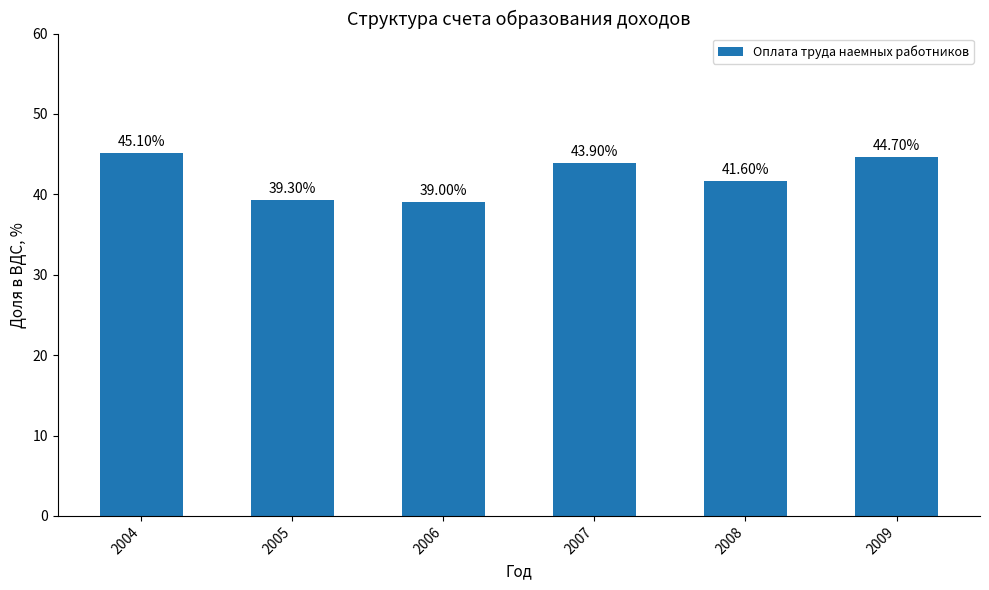

What is the sum of the values at 2007 and 2006?

82.9